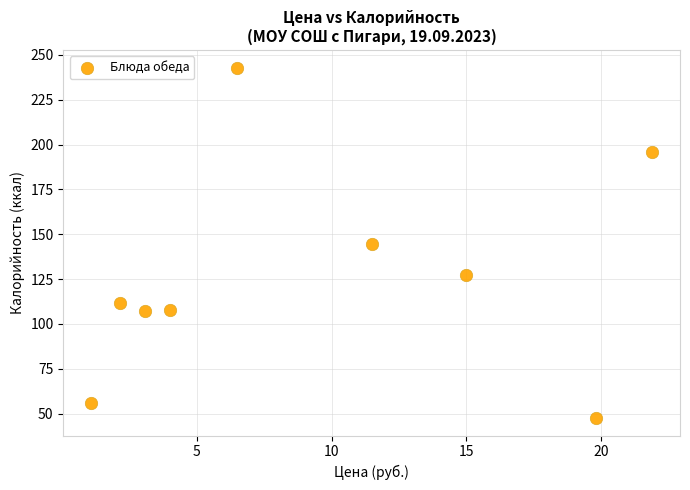

What is the average X value?

9.4